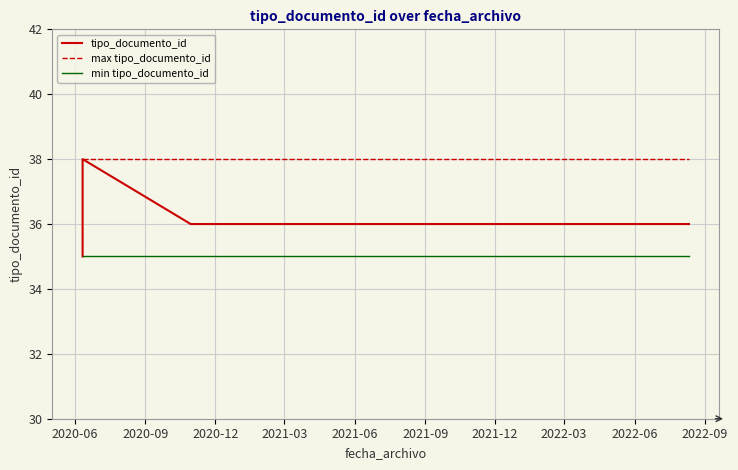

What are all the series names shown in the legend?

tipo_documento_id, max tipo_documento_id, min tipo_documento_id